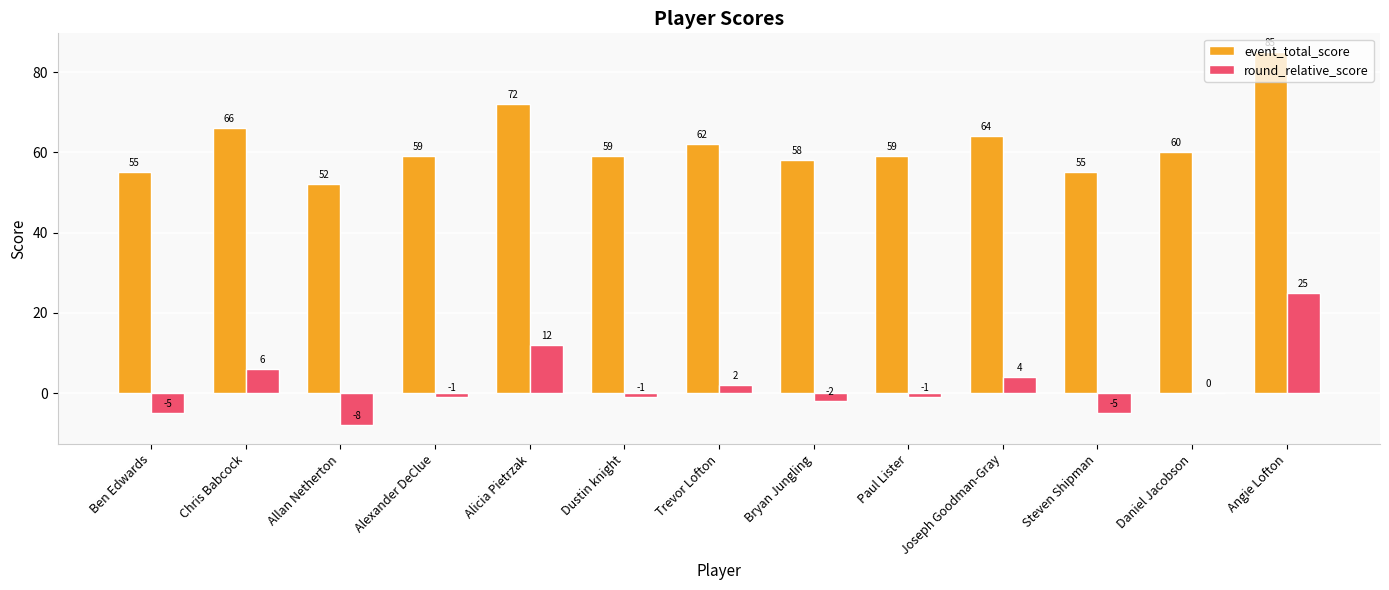

Is it true that round_relative_score equals 25 at Angie Lofton?

True